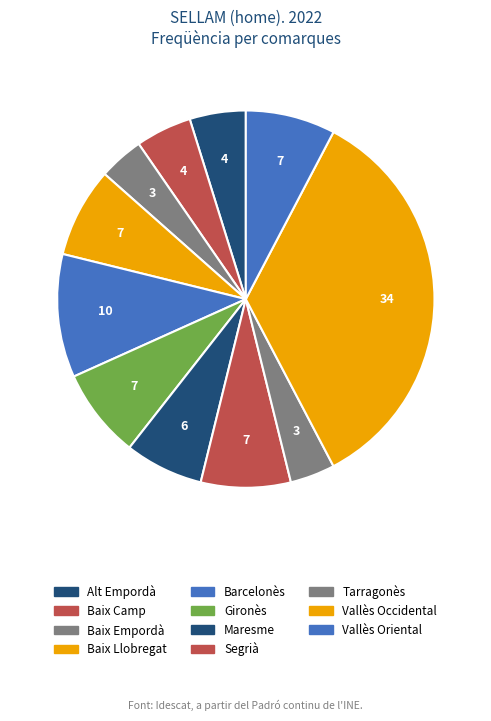

How many slices are in this pie chart?

11